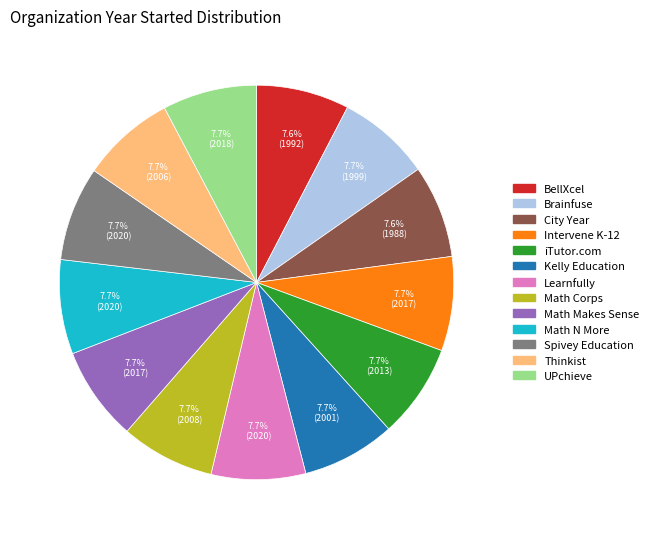

Is it true that Thinkist is 1% of the pie?

False